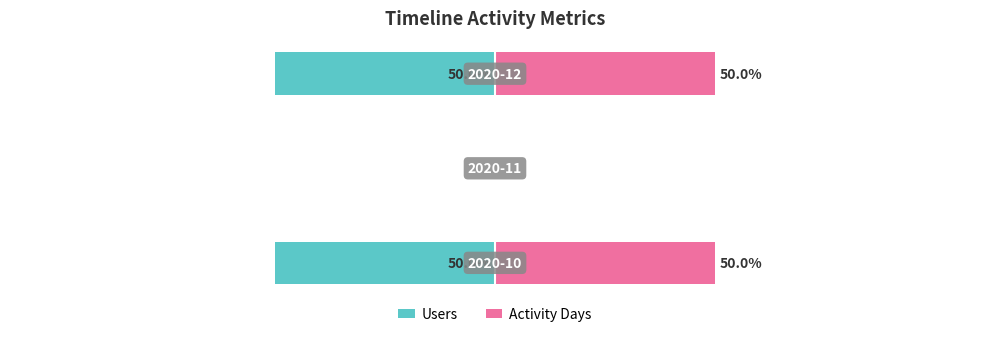

What is the value of the Users bar at the 1st from the left?

-50